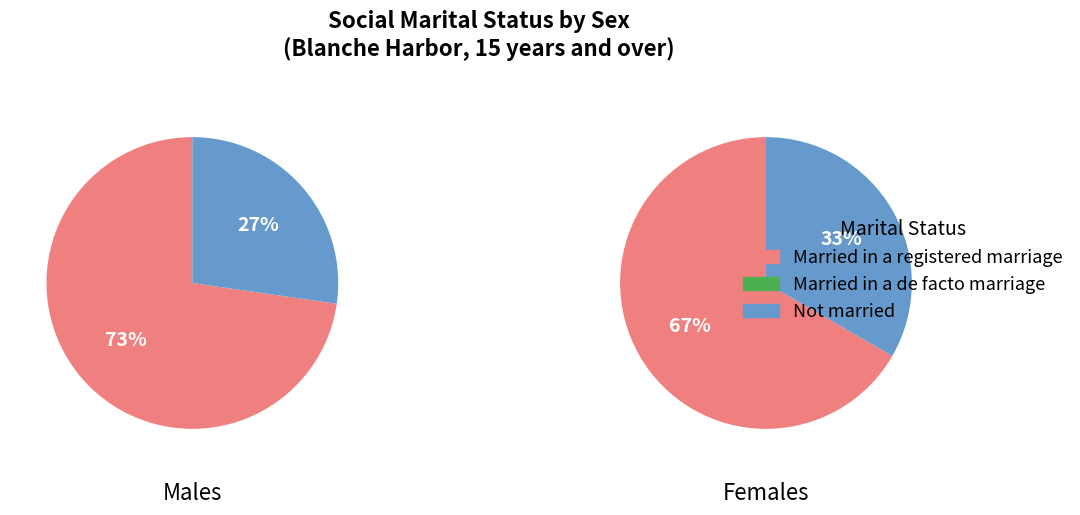

Does Females represent more than half of the total?

No